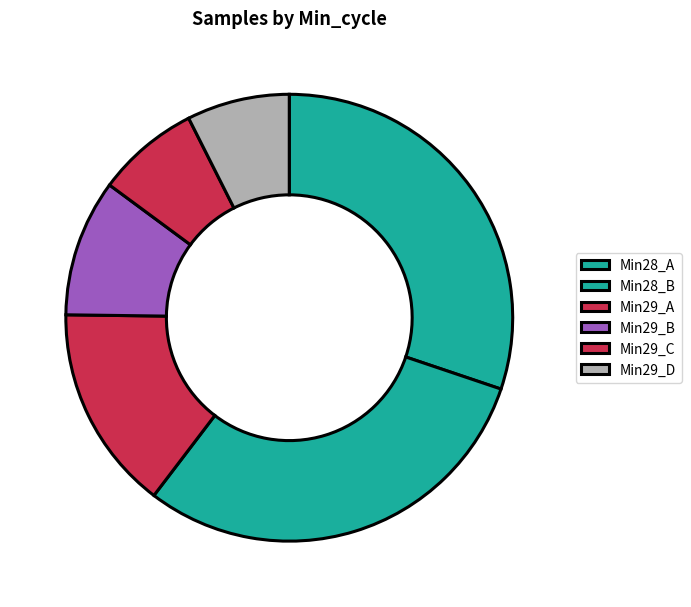

Is there any slice that represents more than half of the pie?

No